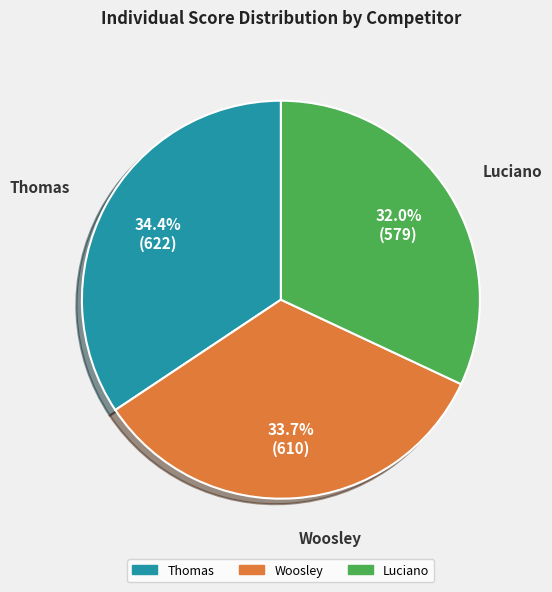

To the nearest percent, what is the difference between the largest and smallest slice percentages?

2%